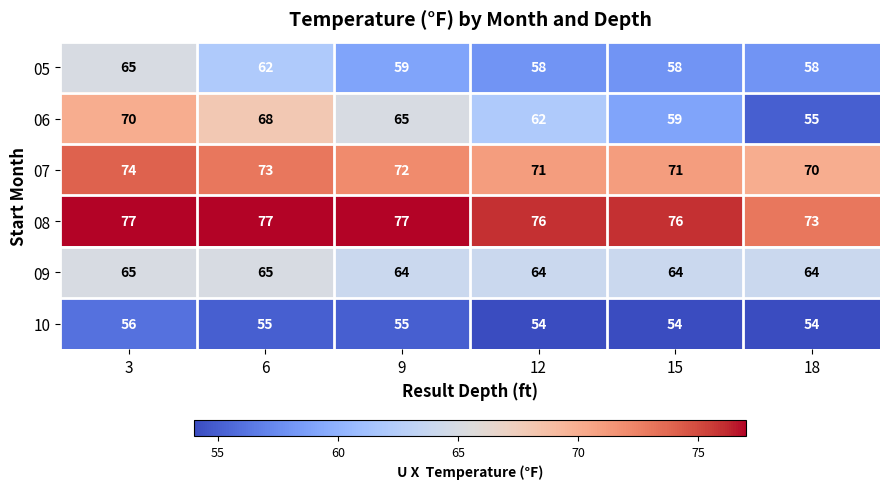

Which series has the largest range (max minus min)?

06